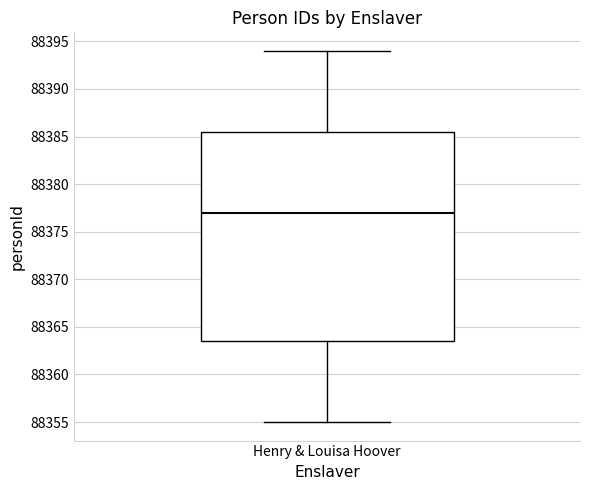

Transcribe this box plot: give where the median line is, the range the box spans, and where the two whiskers end, as read against the y-axis. The values are not printed on the chart, so give them approximately, as read against the axis.

median 88377.0, box 88363.5 to 88385.5, whiskers 88355.0 to 88394.0